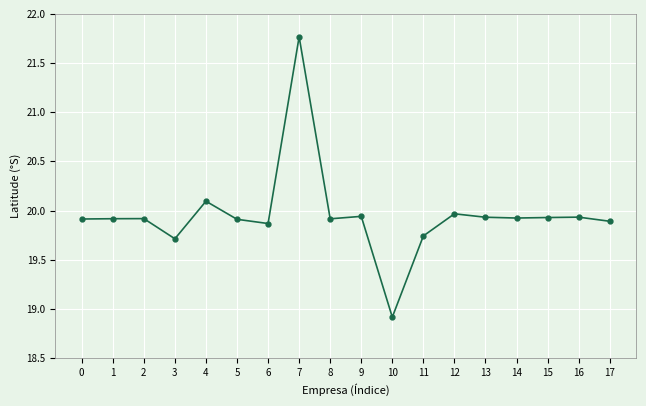

True or false: there are more than 0 points higher than both neighbors.

True